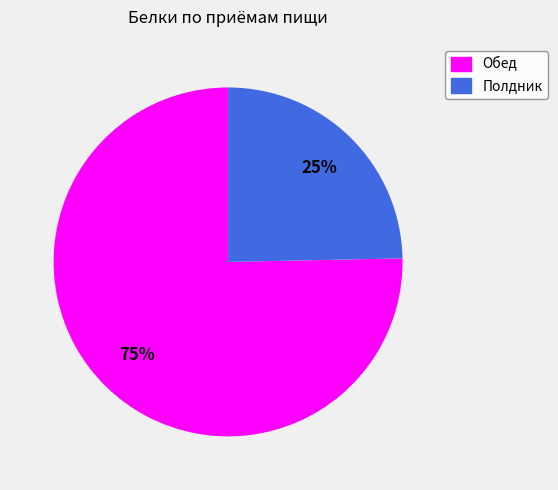

Does Обед account for over 50% of the chart?

Yes